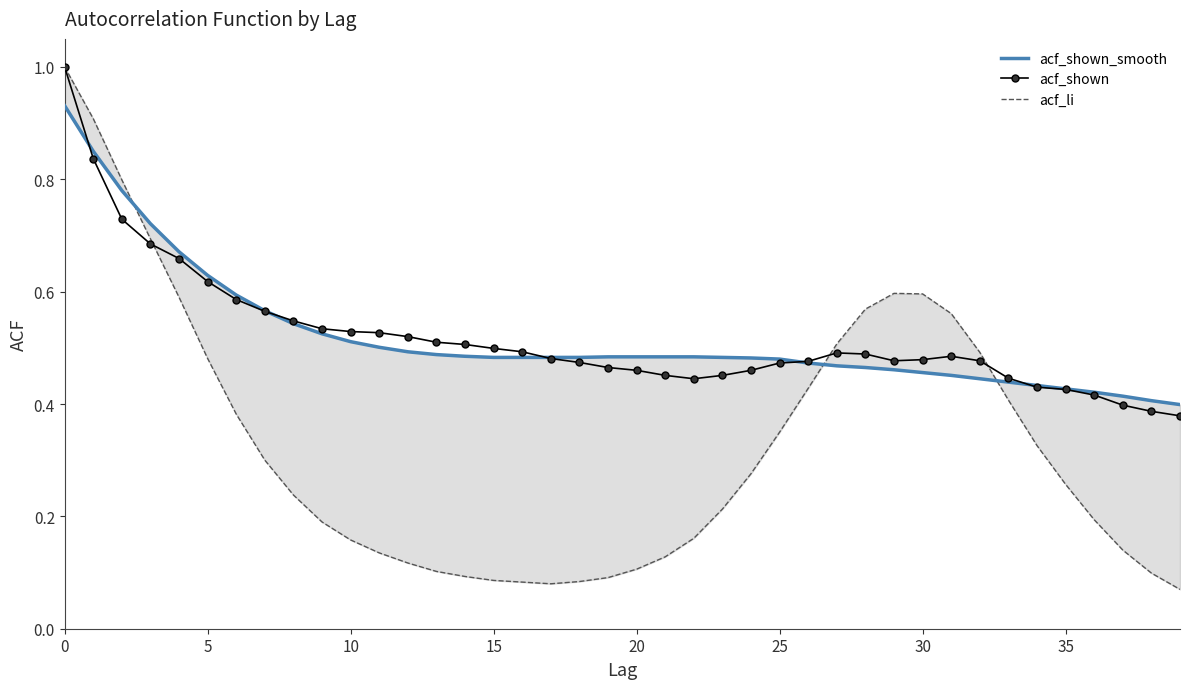

What is the difference between the acf_li values at 33 and 28?

0.2